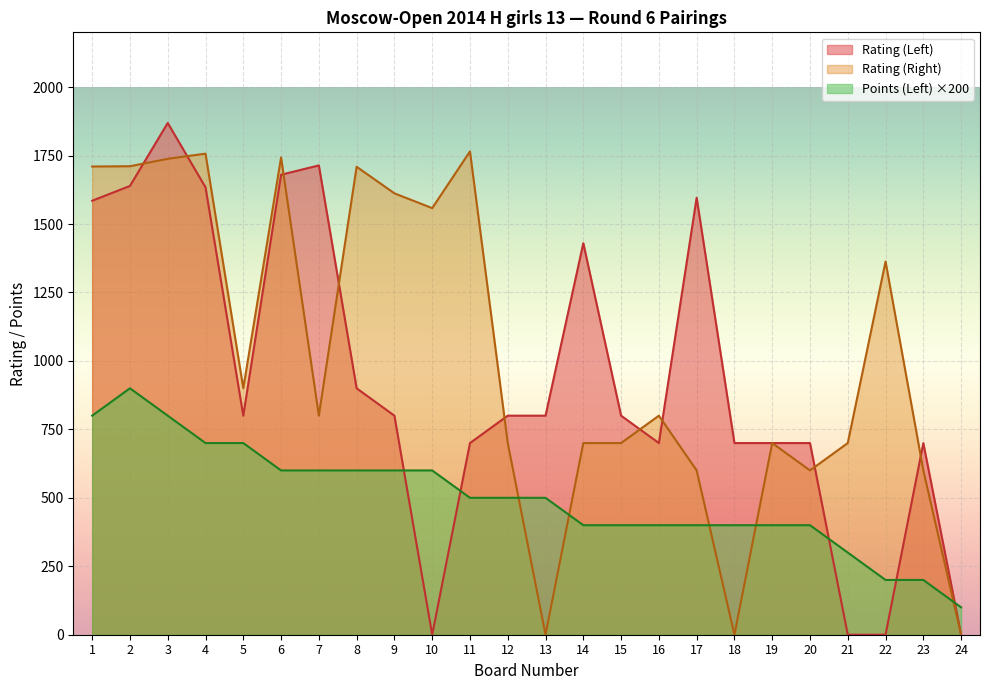

Reading left to right, transcribe all the data shown in this chart.

Rating (Left): 1585	1639	1869	1634	800	1680	1714	900	800	0	700	800	800	1430	800	700	1596	700	700	700	0	0	700	0
Rating (Right): 1710	1711	1738	1757	900	1743	800	1709	1612	1558	1765	700	0	700	700	800	600	0	700	600	700	1363	600	0
Points (Left): 800	900	800	700	700	600	600	600	600	600	500	500	500	400	400	400	400	400	400	400	300	200	200	100